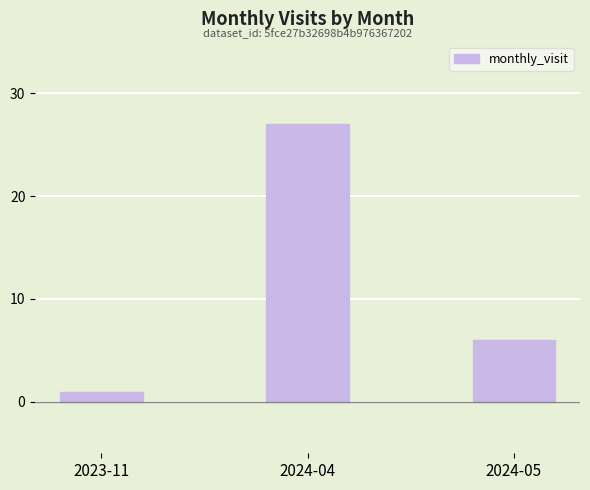

List the labels in order of value, smallest first.

2023-11, 2024-05, 2024-04